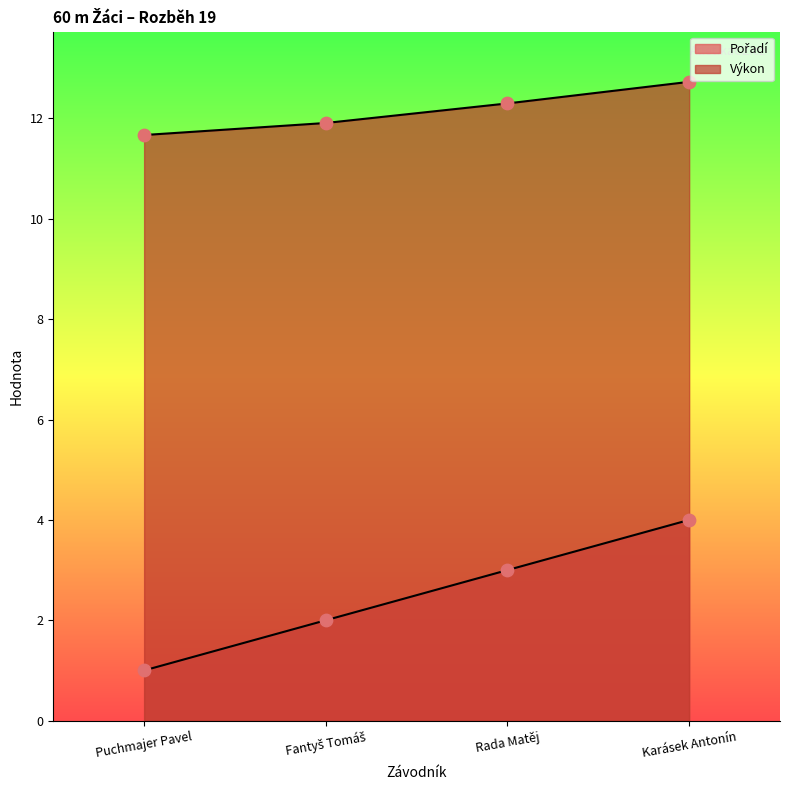

Which series reaches the minimum Y coordinate?

Pořadí